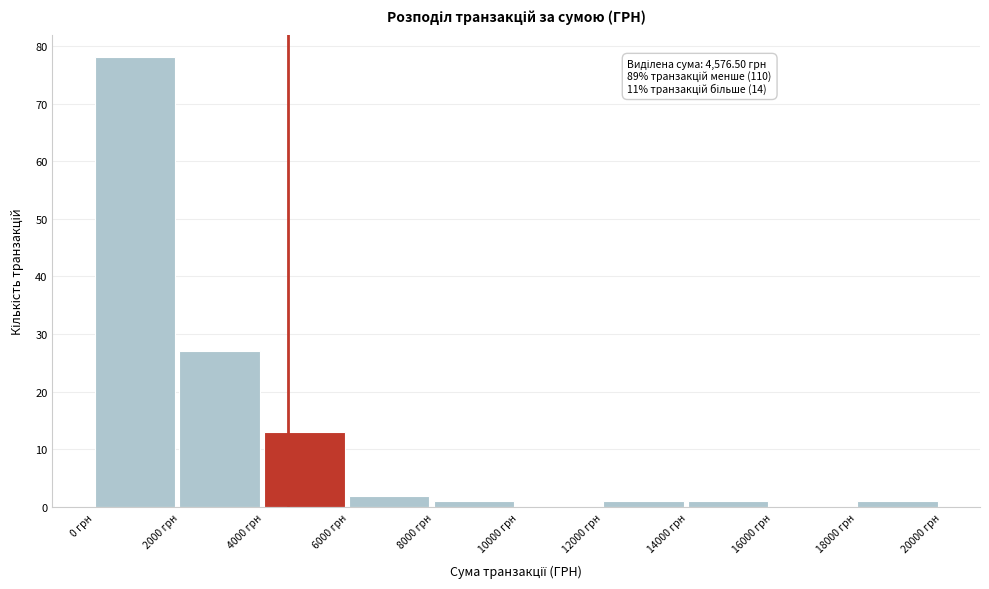

Over which range of the x-axis is the bar tallest?

0 to 2000